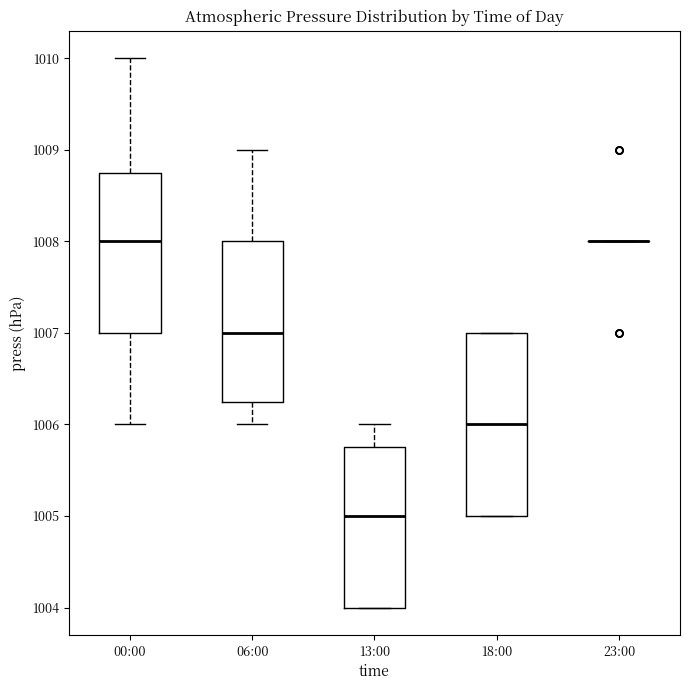

Where is the lower edge of the box for 18:00 on the y-axis? The values are not printed on the chart, so give them approximately, as read against the axis.

1005.0